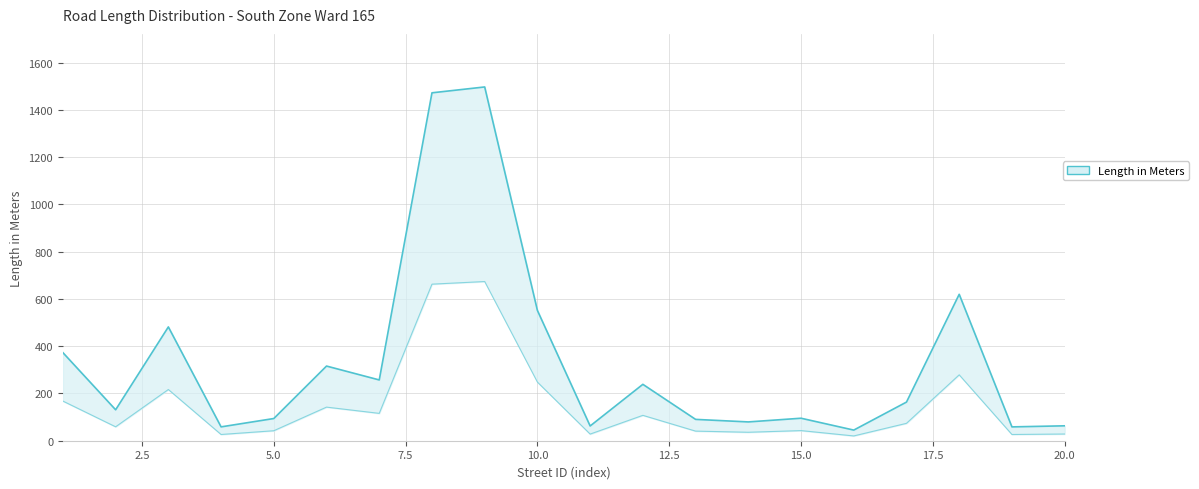

Does the chart have visible grid lines?

Yes